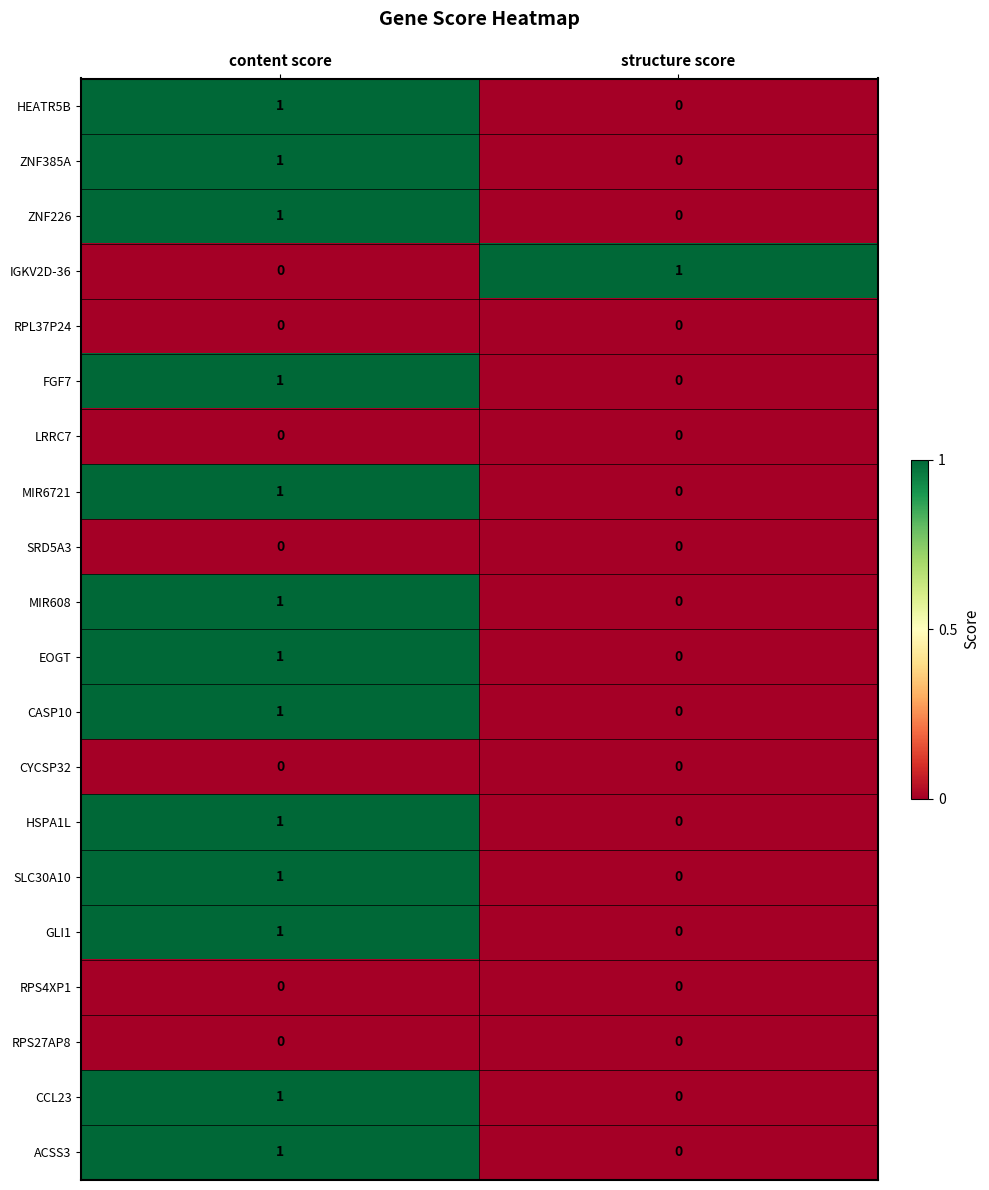

The RPL37P24 series shows 0 at content score. True or false?

True